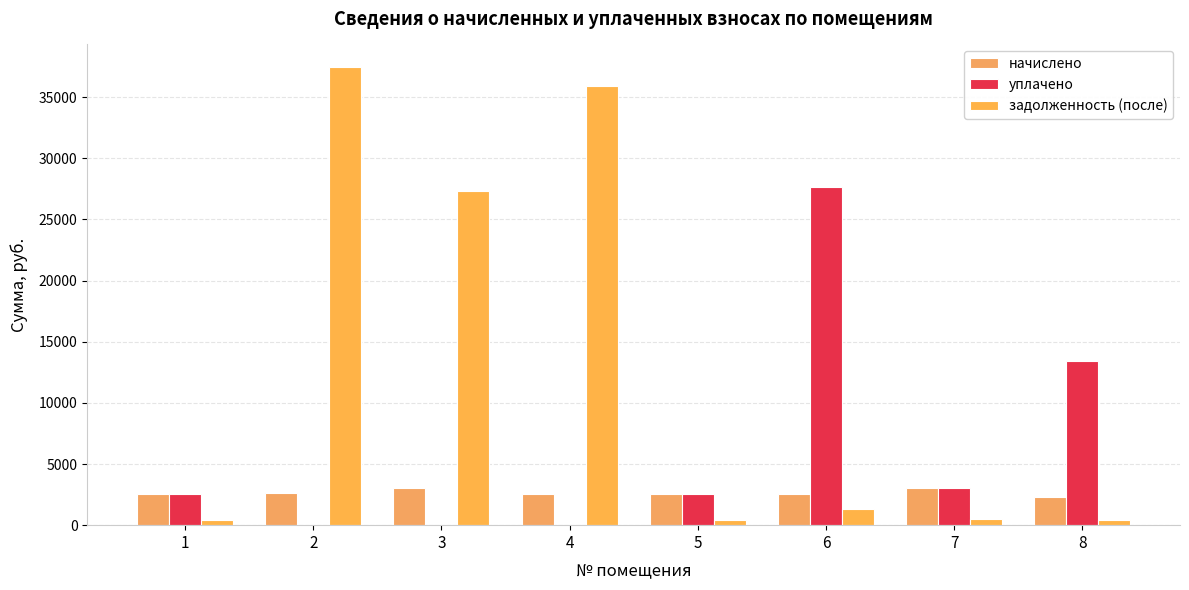

How many groups of bars are there?

8